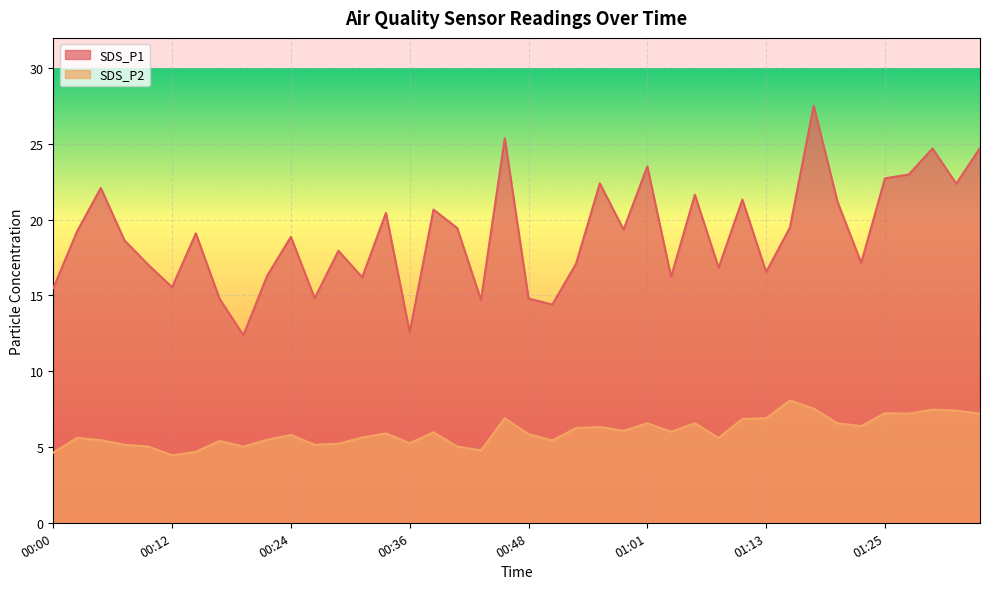

The value of SDS_P1 at 01:10 is 21.3. True or false?

True